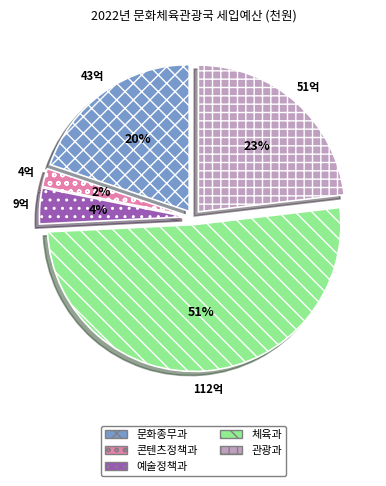

What is the largest slice in the pie chart?

체육과